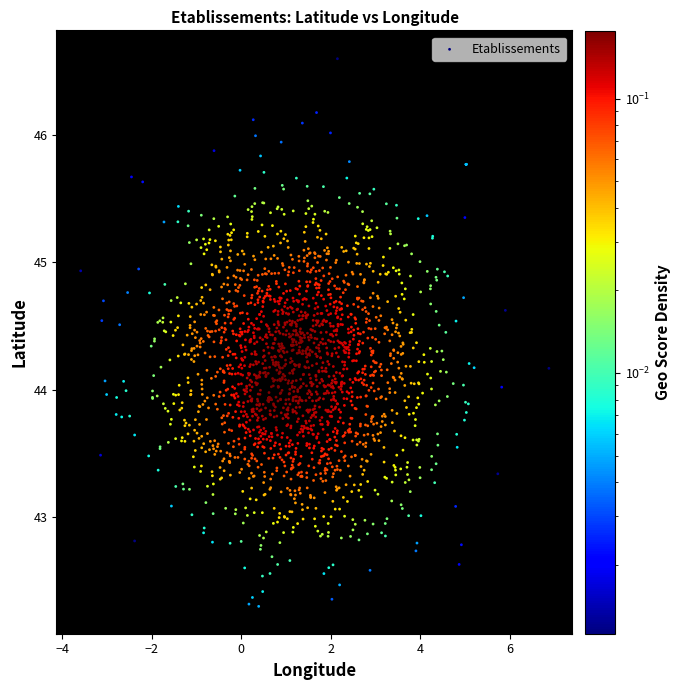

What is the range of Y values (max minus min)?

4.3